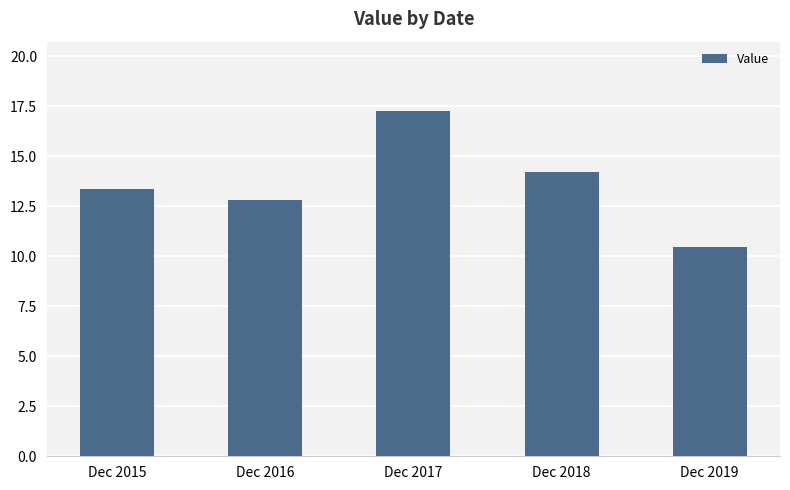

What is the value of the 2nd bar from the left?

12.8